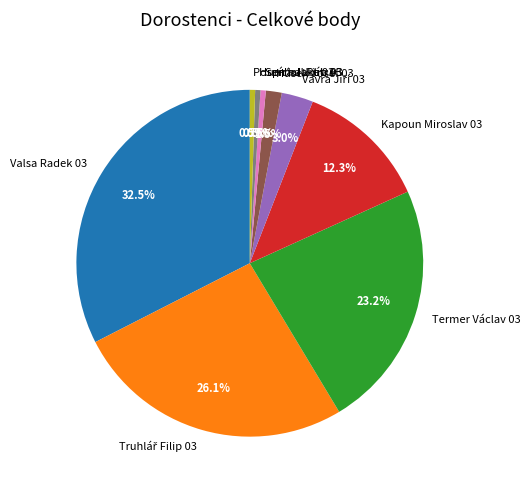

What percentage is NOT represented by Serra Jakub 03?

99.5%